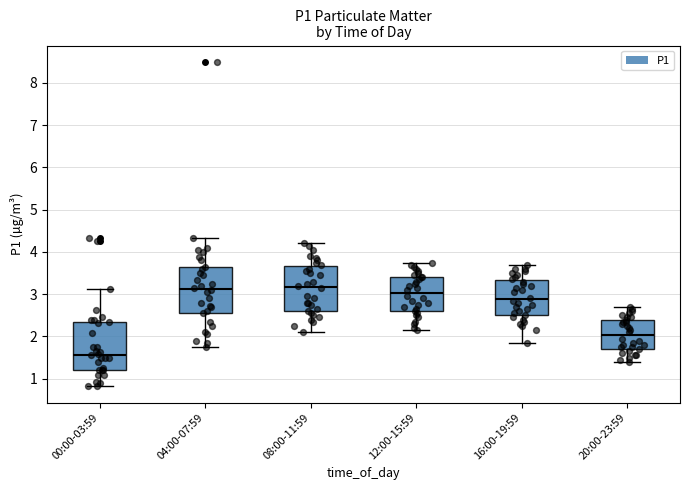

Reading left to right, read every box against the y-axis: the position of its median line, the range the box covers, and the ends of its whiskers. The values are not printed on the chart, so give them approximately, as read against the axis.

00:00-03:59: median 1.6, box 1.2 to 2.3, whiskers 0.8 to 3.1
04:00-07:59: median 3.1, box 2.6 to 3.6, whiskers 1.8 to 4.3
08:00-11:59: median 3.2, box 2.6 to 3.7, whiskers 2.1 to 4.2
12:00-15:59: median 3.0, box 2.6 to 3.4, whiskers 2.2 to 3.8
16:00-19:59: median 2.9, box 2.5 to 3.3, whiskers 1.9 to 3.7
20:00-23:59: median 2.0, box 1.7 to 2.4, whiskers 1.4 to 2.7